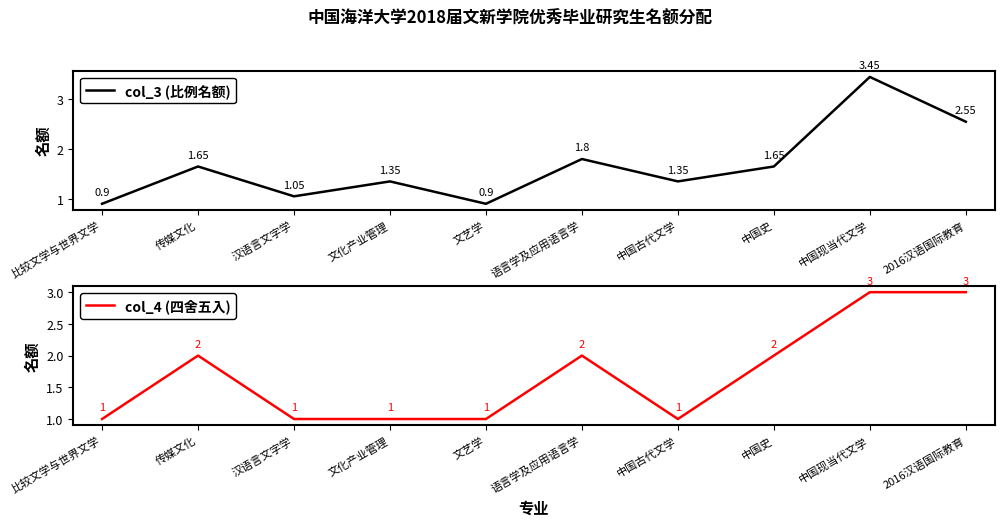

How many intersections are there between col_3 (比例名额) and col_4 (四舍五入)?

6